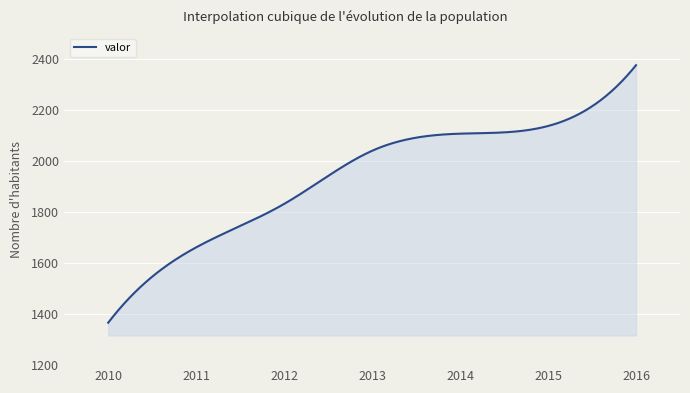

What is the smallest value displayed?

1366.0